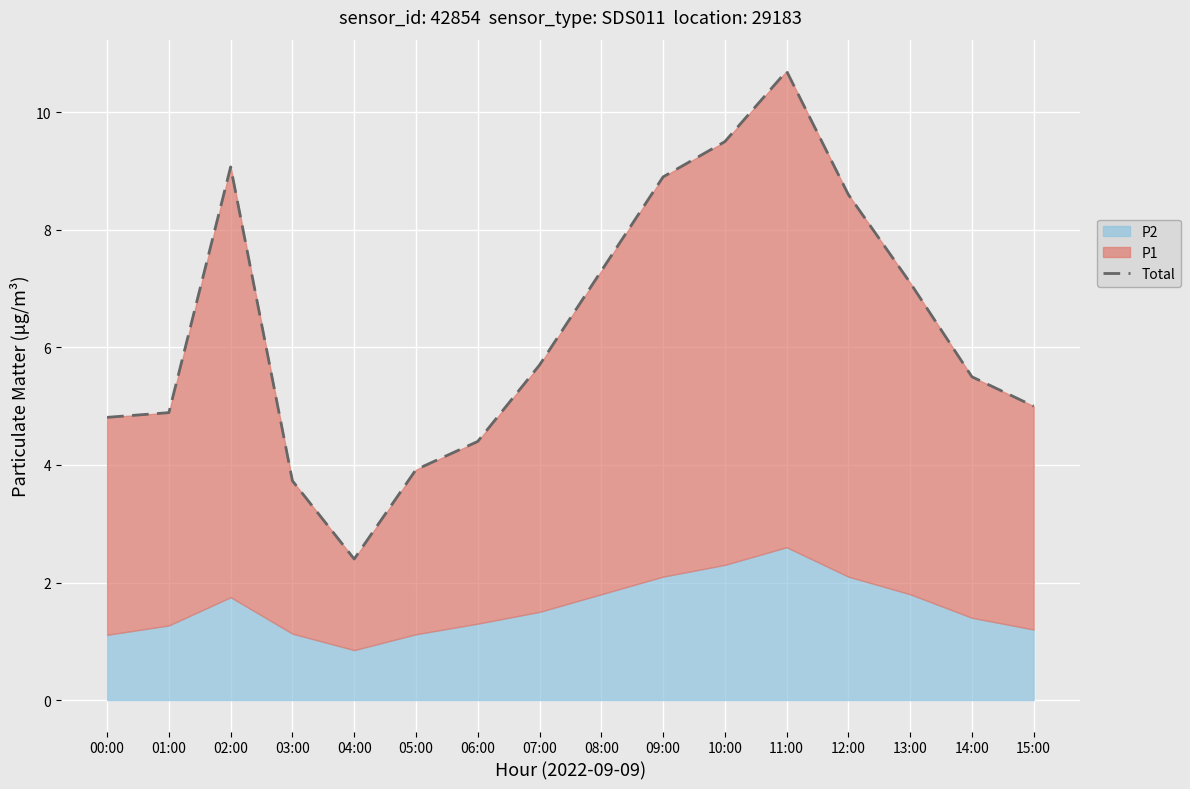

Where is the first local minimum?

04:00